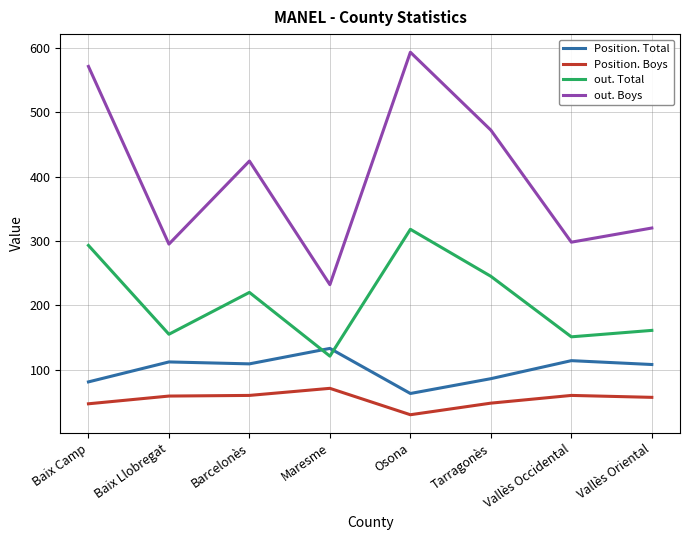

Between Baix Llobregat and Barcelonès, which series saw the biggest shift?

out. Boys